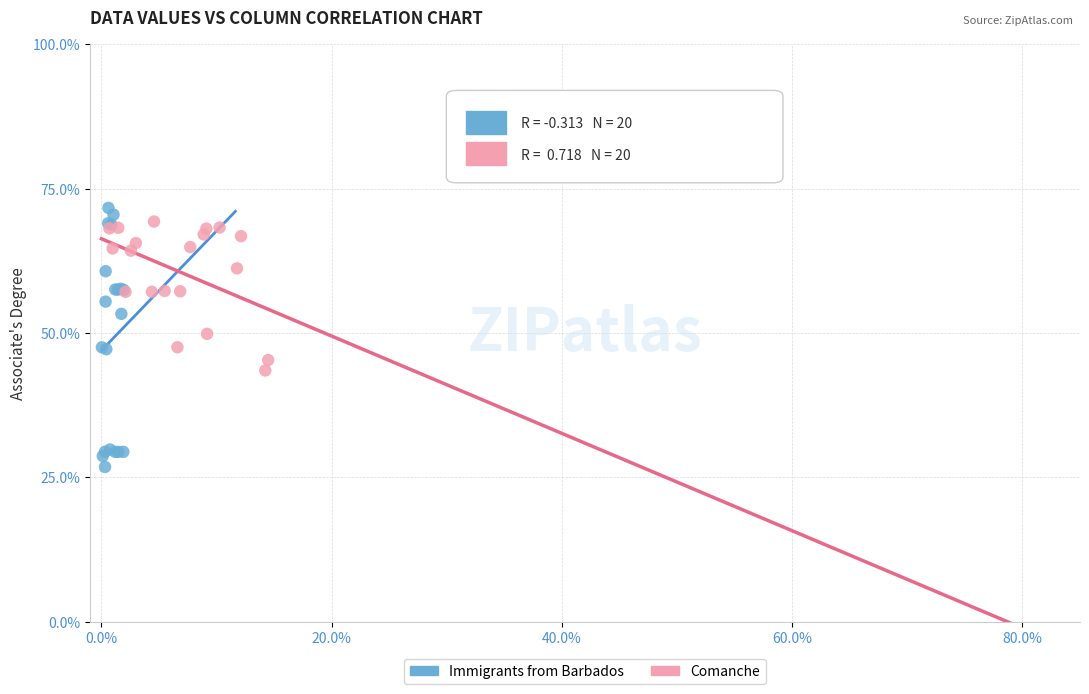

What are all the series names shown in the legend?

Immigrants from Barbados, Comanche